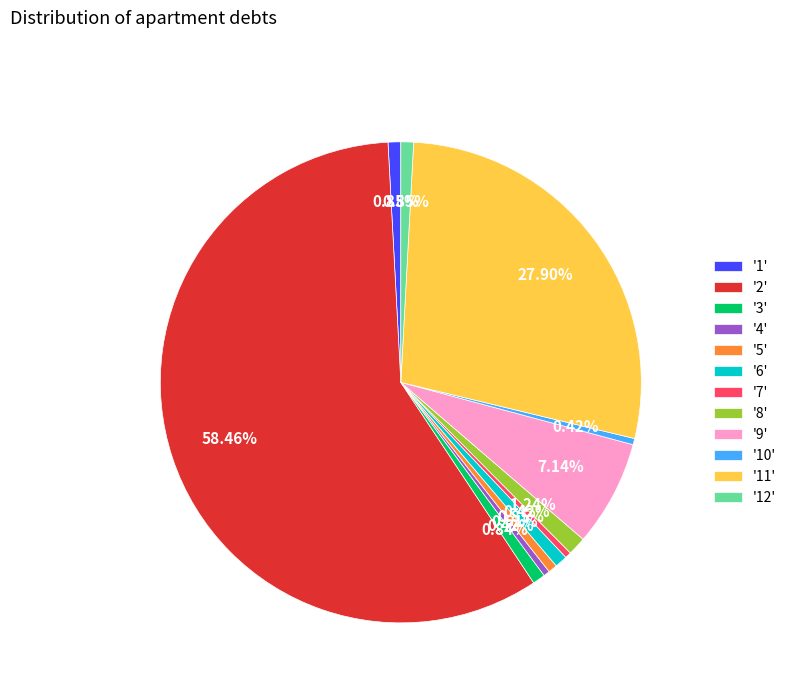

How many segments does this pie chart have?

12